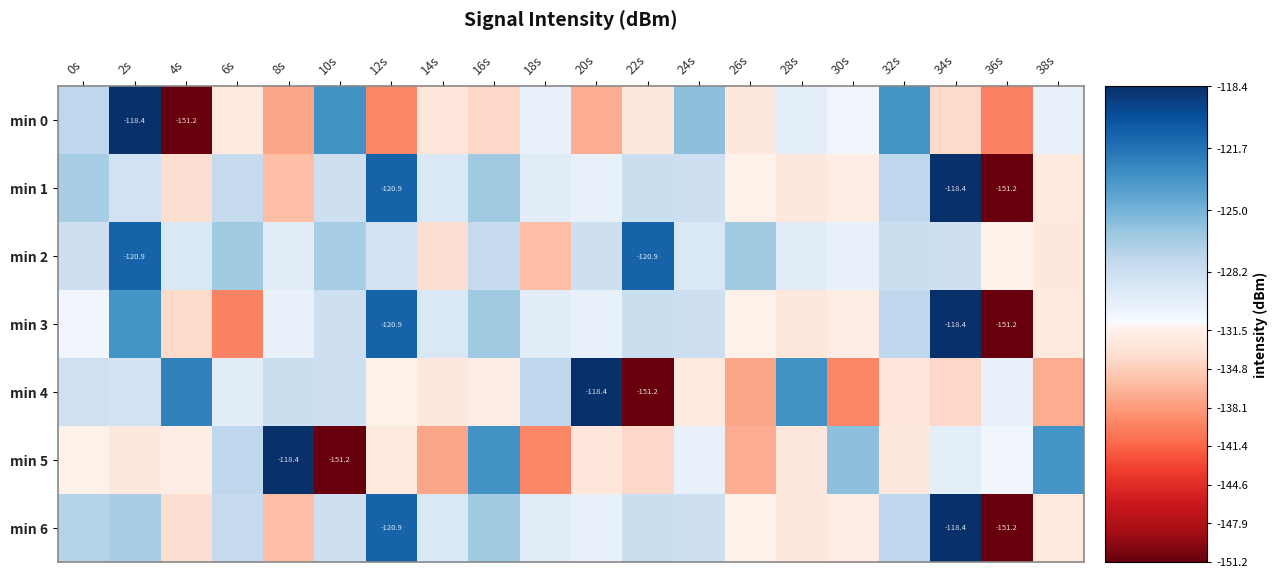

What is the total value across all series at 32s?

-899.5